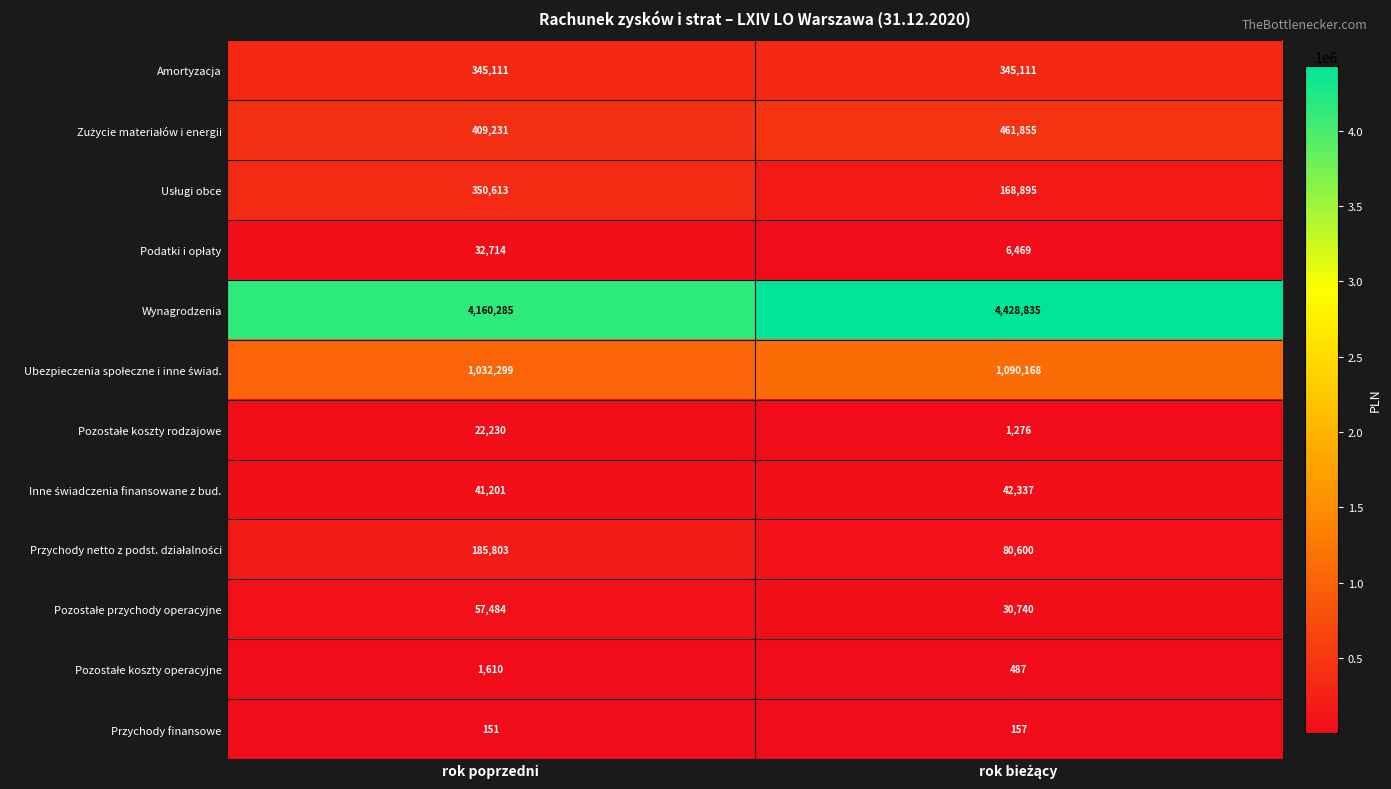

The value of Przychody finansowe at rok poprzedni is 151. True or false?

True